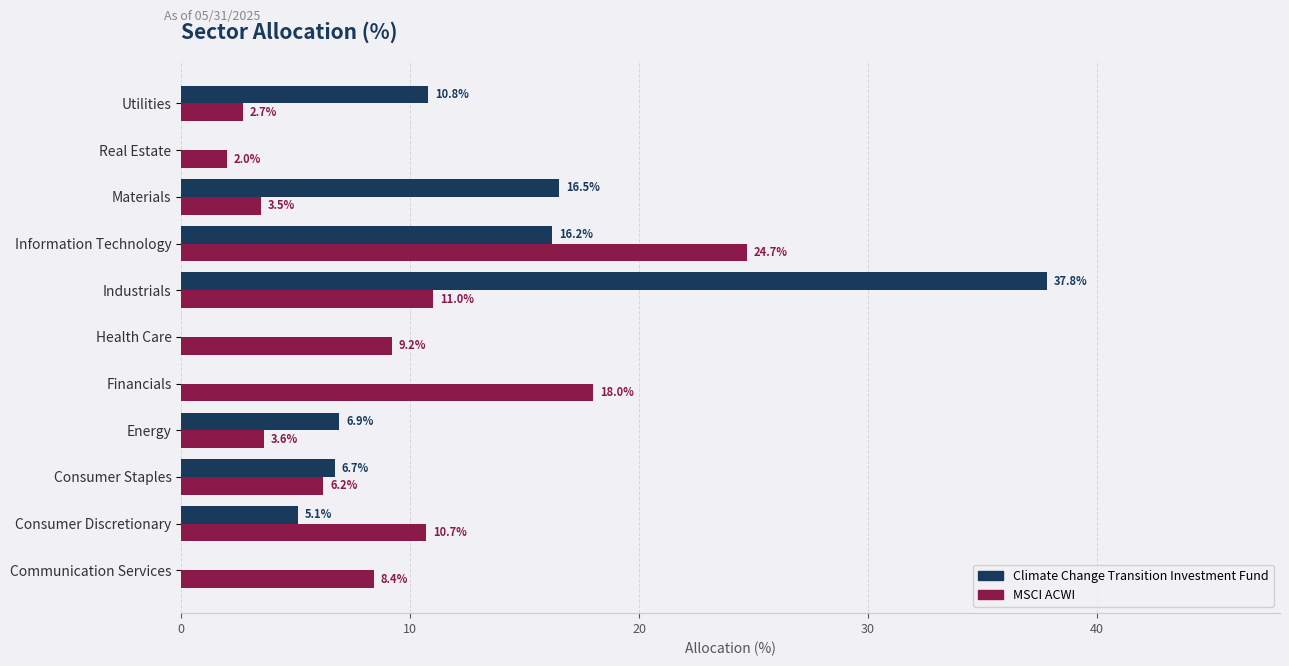

What is the sum of the MSCI ACWI values at Materials and Information Technology?

28.2